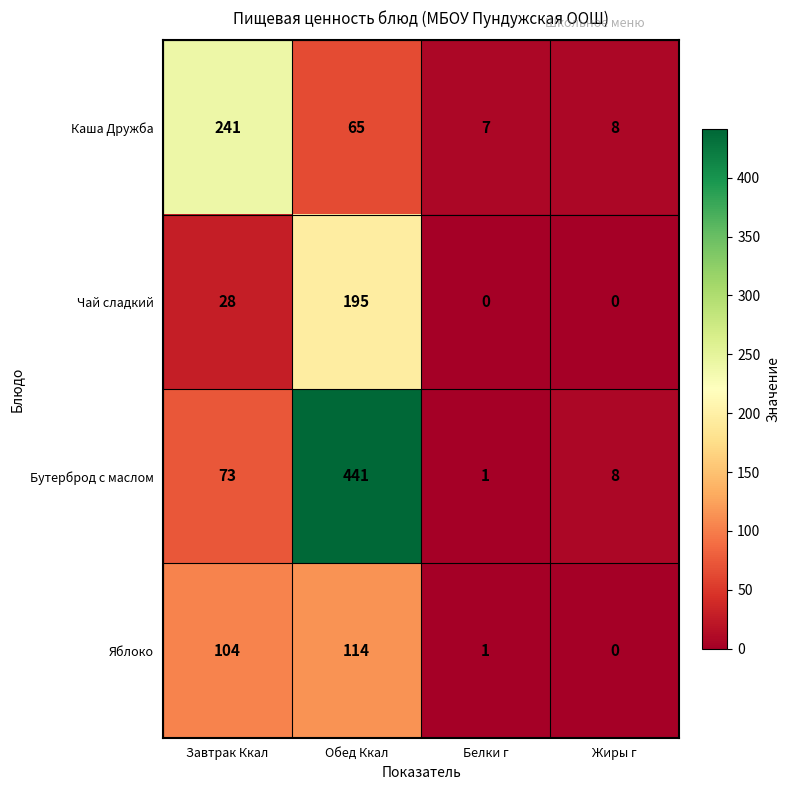

What is the difference between the second highest and minimum values in the Бутерброд с маслом series?

72